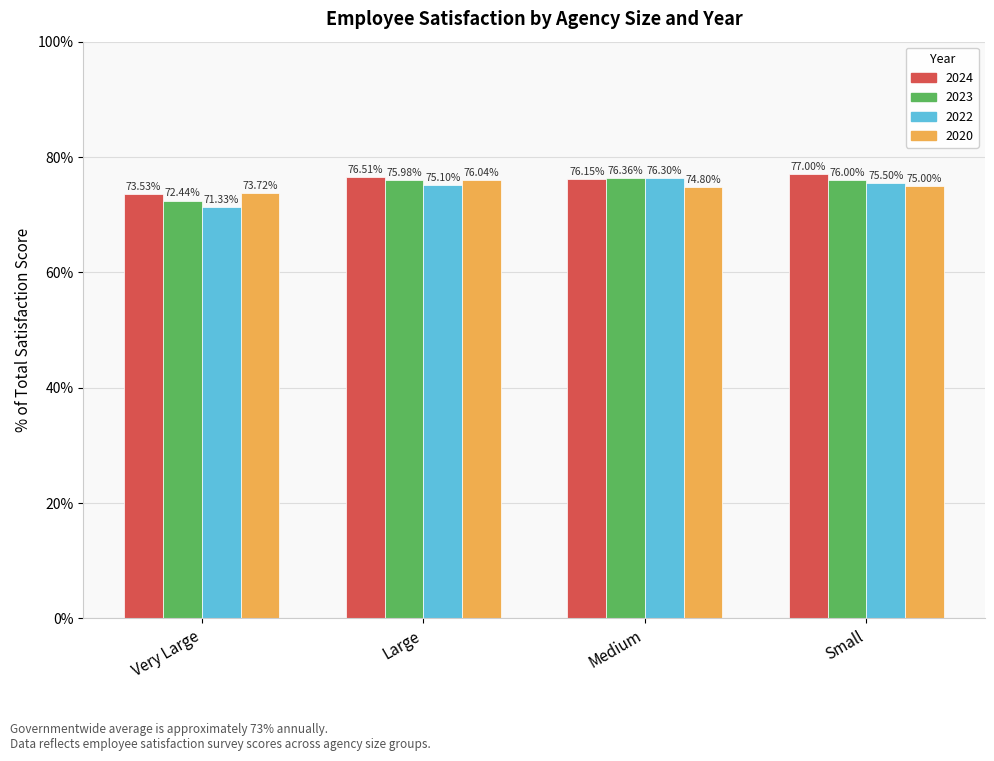

At Small, list the series in order from largest to smallest.

2024, 2023, 2022, 2020